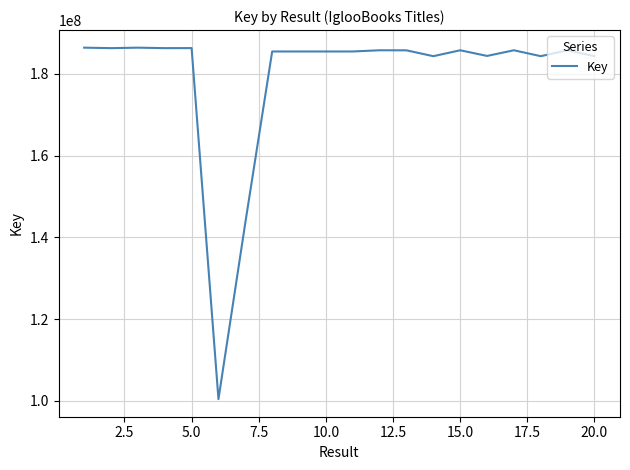

What is the difference between the maximum and minimum values?

86010538